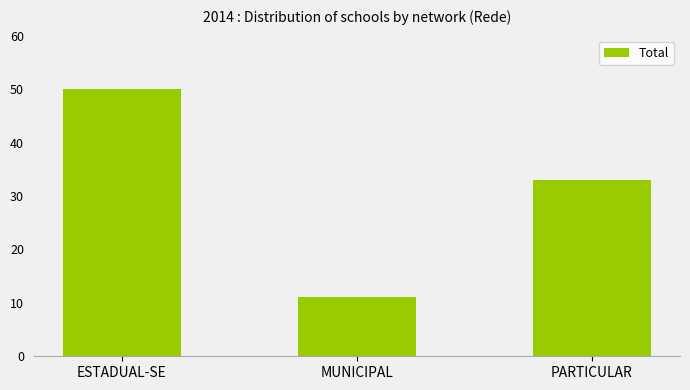

Read the value at ESTADUAL-SE, to the nearest 10.

50